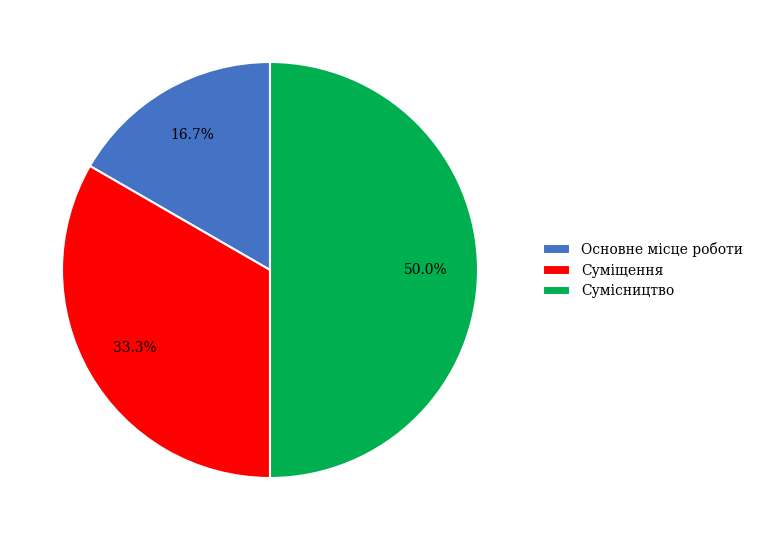

What percentage is the Сумісництво slice, to the nearest percent?

50%